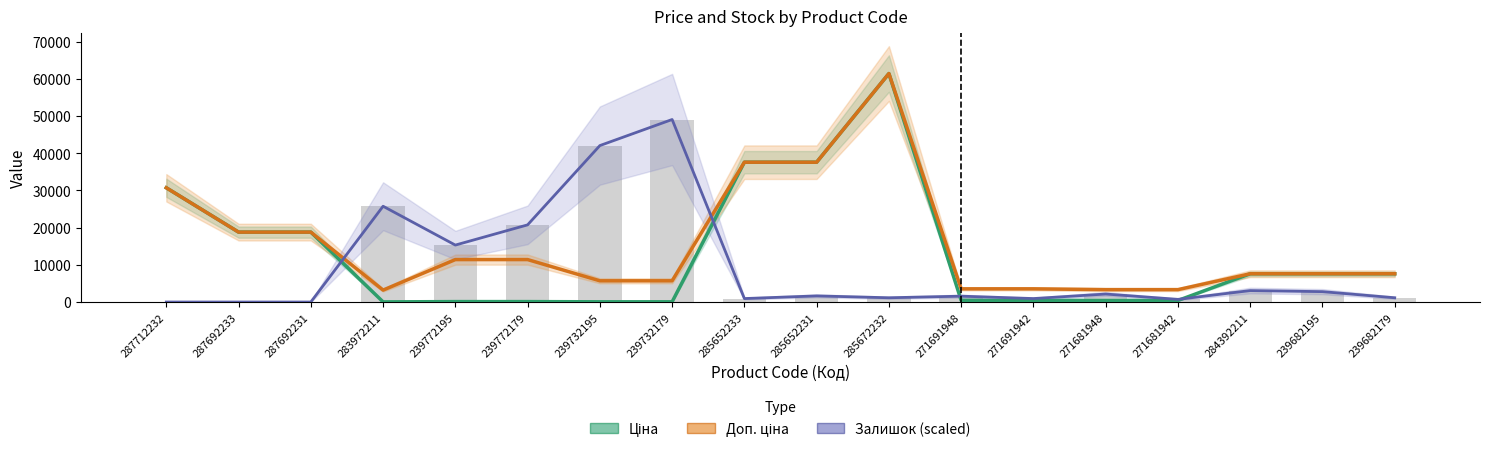

At how many categories does at least one series exceed 41483?

3